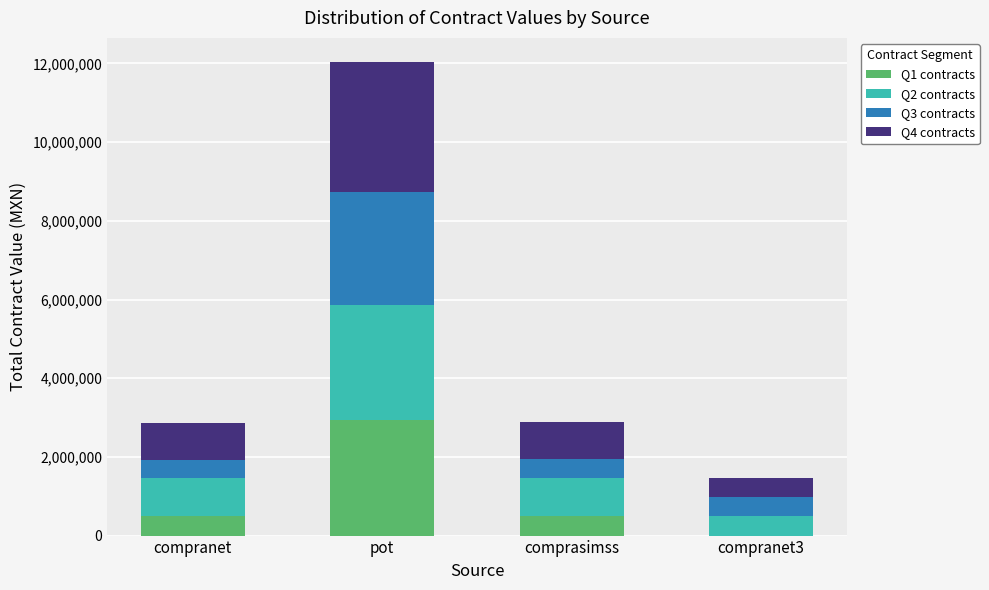

How many data points in Q1 contracts are above 494199?

2